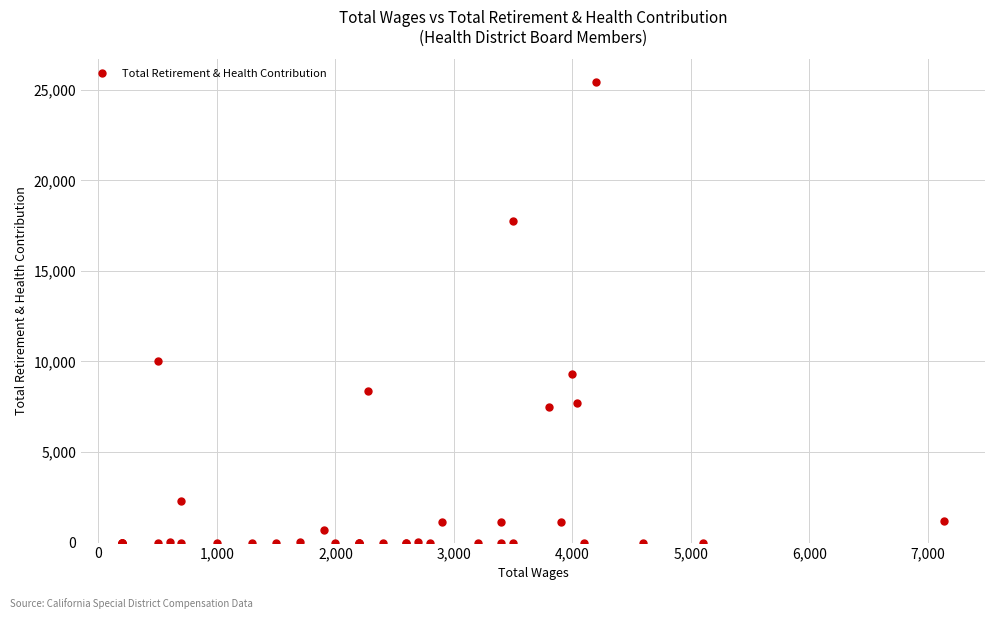

True or false: the data shows 1854 at 19.

False